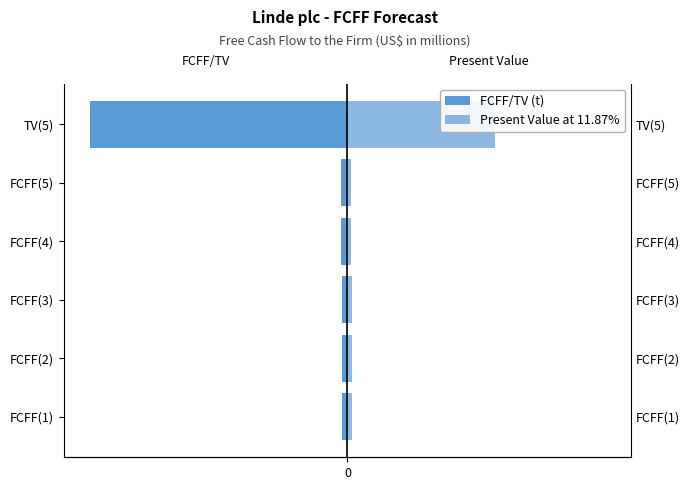

Does the chart contain stacked bars?

No